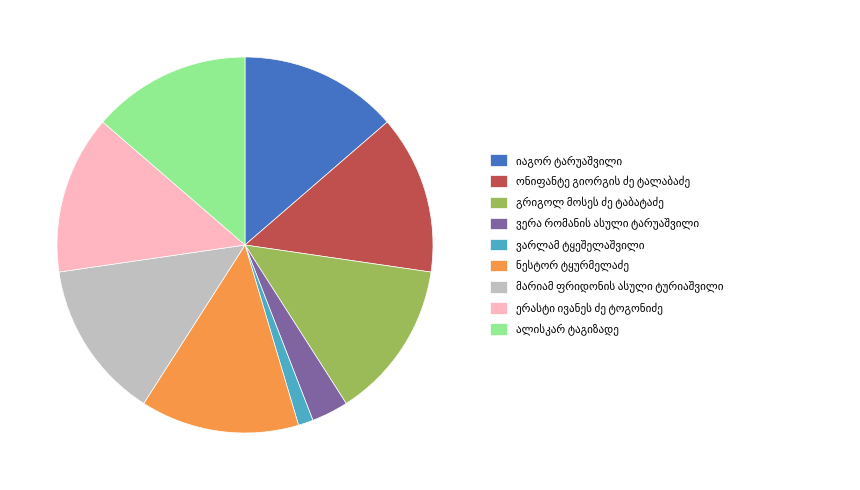

How many segments does this pie chart have?

9